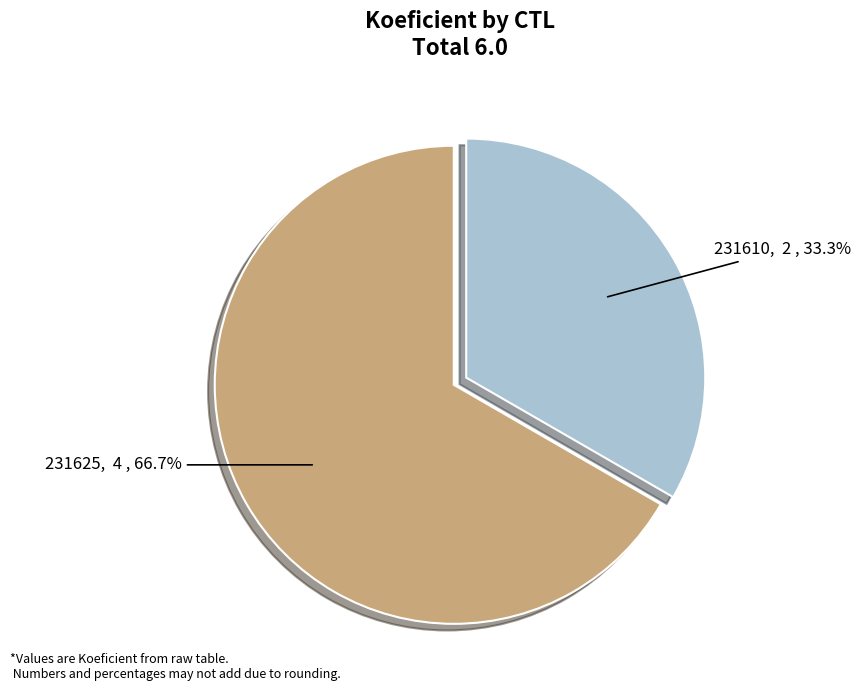

Is it true that 231625 is 67% of the pie?

True